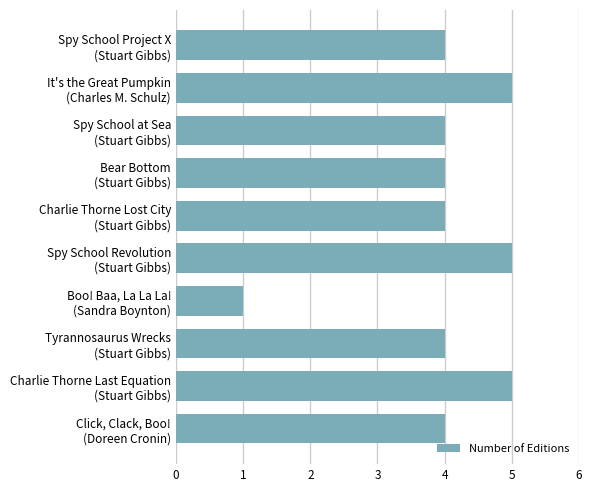

What is the sum of all values?

40